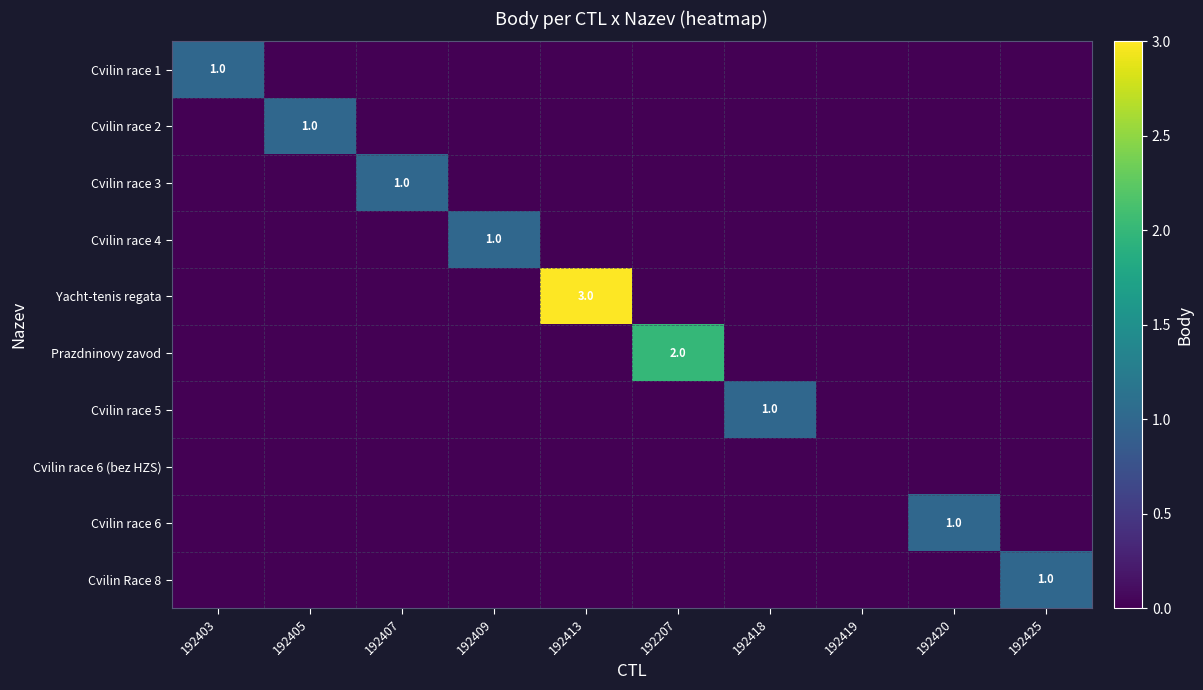

The Cvilin race 5 series shows -1 at 192403. True or false?

False